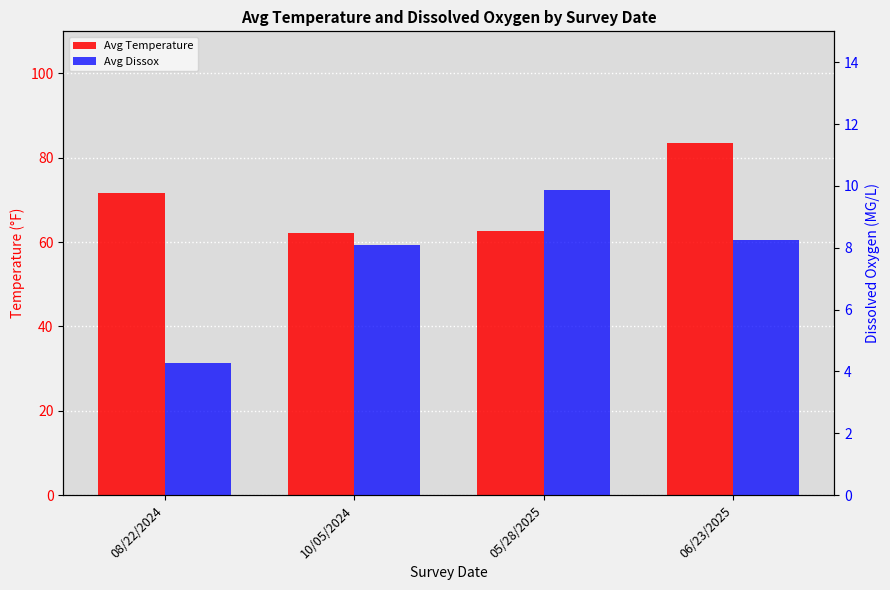

Is the value of Avg Dissox at 08/22/2024 greater than the value of Avg Temperature at 08/22/2024?

No